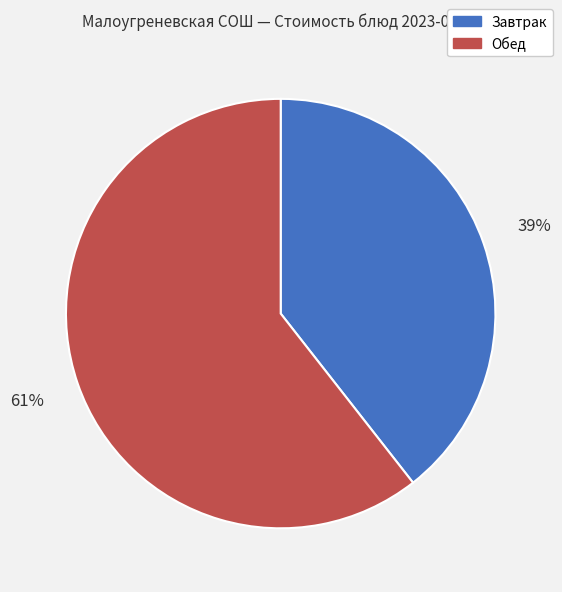

How many segments does this pie chart have?

2